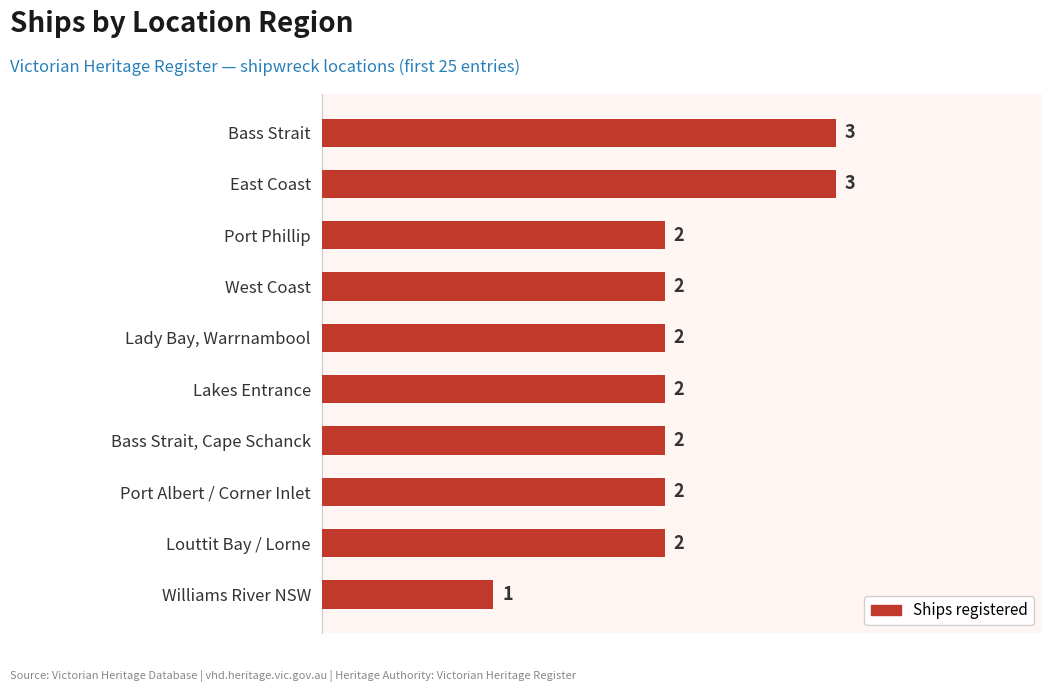

Are the bars horizontal?

Yes